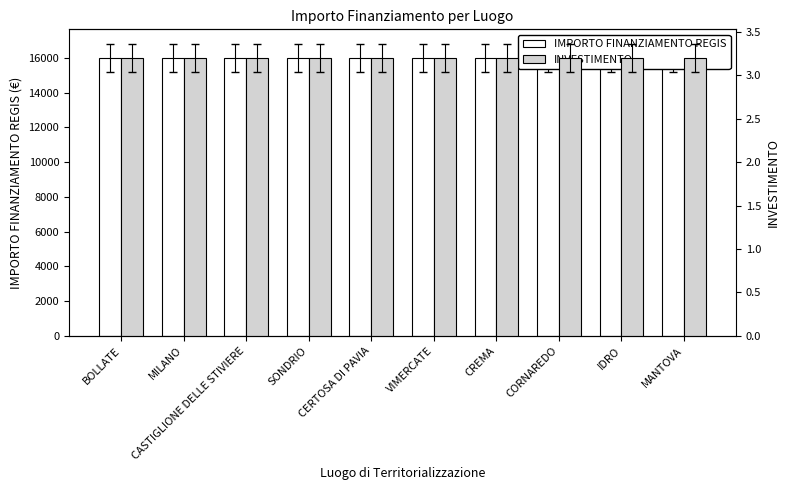

Reading right to left, what are all the values shown in this chart?

IMPORTO FINANZIAMENTO REGIS: MANTOVA=16000.0	IDRO=16000.0	CORNAREDO=16000.0	CREMA=16000.0	VIMERCATE=16000.0	CERTOSA DI PAVIA=16000.0	SONDRIO=16000.0	CASTIGLIONE DELLE STIVIERE=16000.0	MILANO=16000.0	BOLLATE=16000.0
INVESTIMENTO: MANTOVA=3.2	IDRO=3.2	CORNAREDO=3.2	CREMA=3.2	VIMERCATE=3.2	CERTOSA DI PAVIA=3.2	SONDRIO=3.2	CASTIGLIONE DELLE STIVIERE=3.2	MILANO=3.2	BOLLATE=3.2